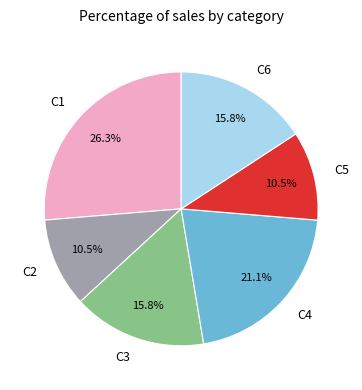

Is there a majority slice in this chart?

No